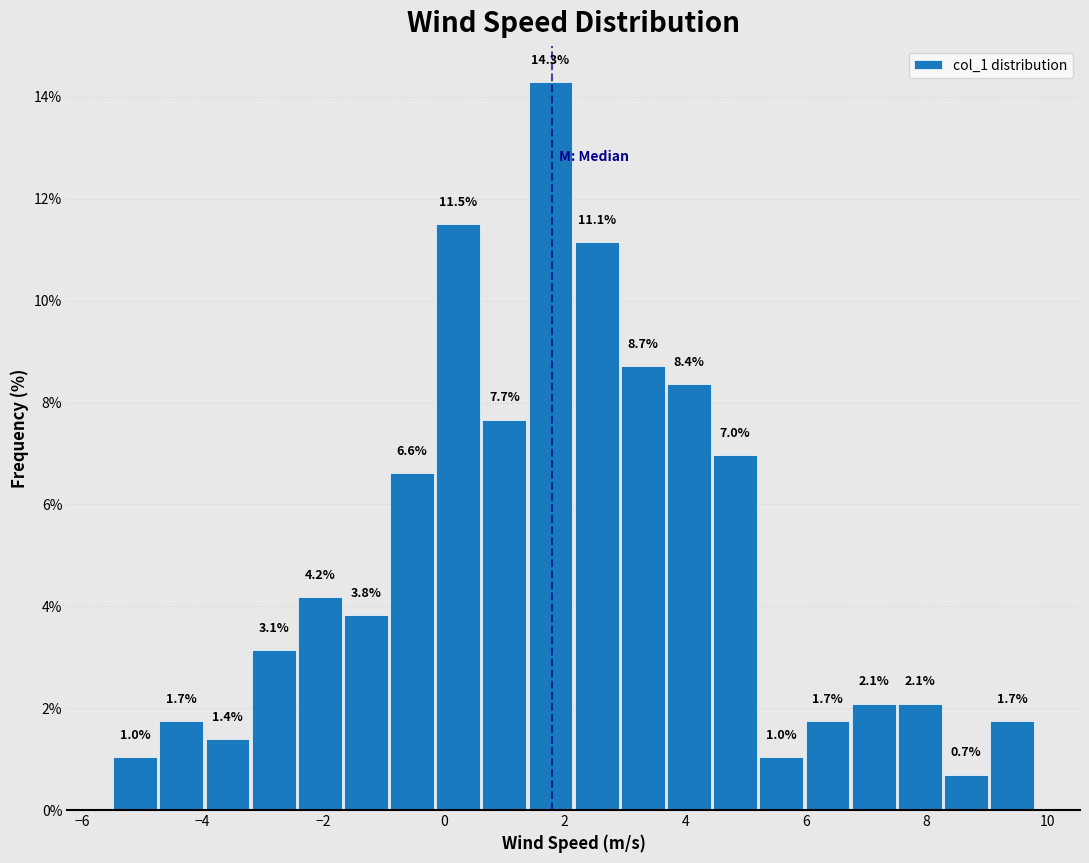

Around what value on the x-axis is the tallest bar? Give the approximate position of its centre, as read against the axis.

1.8